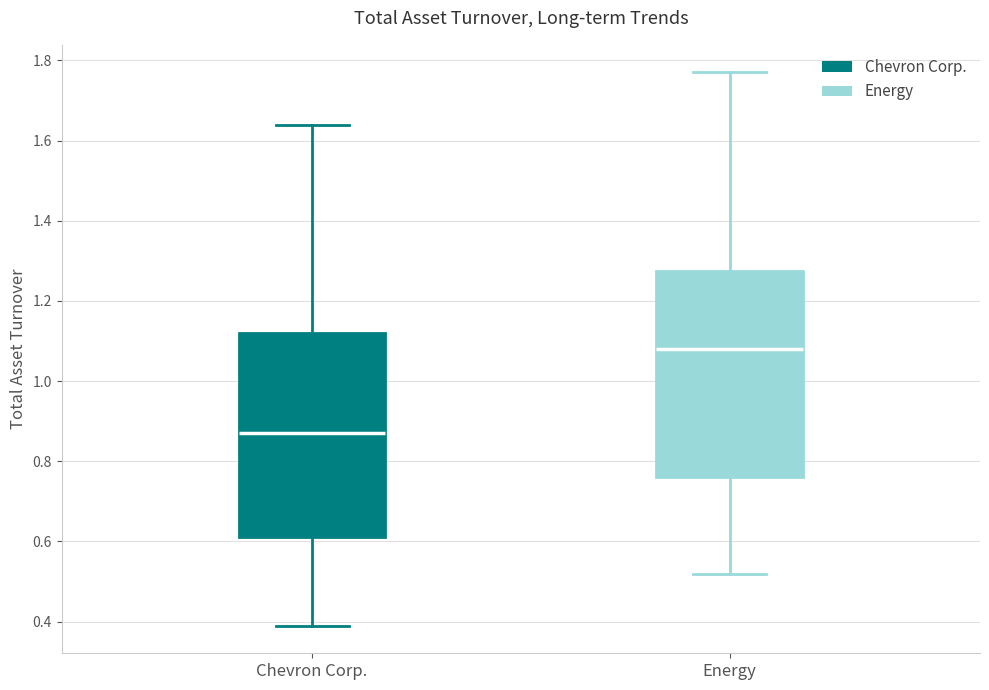

Which box's median line is the highest?

Energy